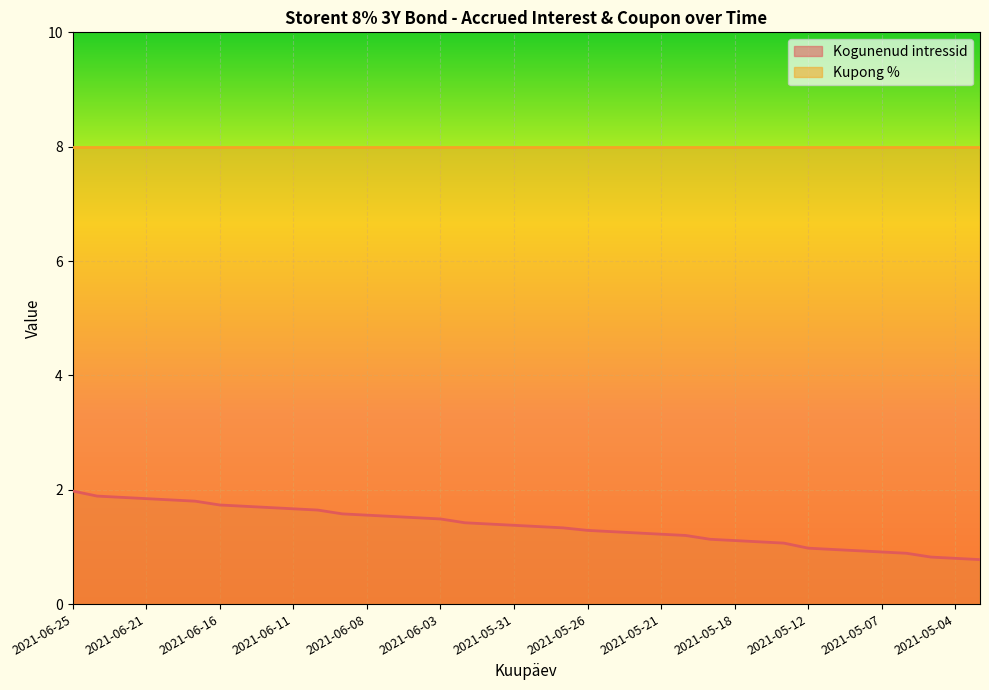

Rank the categories by value from highest to lowest.

2021-06-25, 2021-06-23, 2021-06-22, 2021-06-21, 2021-06-18, 2021-06-17, 2021-06-16, 2021-06-15, 2021-06-14, 2021-06-11, 2021-06-10, 2021-06-09, 2021-06-08, 2021-06-07, 2021-06-04, 2021-06-03, 2021-06-02, 2021-06-01, 2021-05-31, 2021-05-28, 2021-05-27, 2021-05-26, 2021-05-25, 2021-05-24, 2021-05-21, 2021-05-20, 2021-05-19, 2021-05-18, 2021-05-17, 2021-05-14, 2021-05-12, 2021-05-11, 2021-05-10, 2021-05-07, 2021-05-06, 2021-05-05, 2021-05-04, 2021-05-03